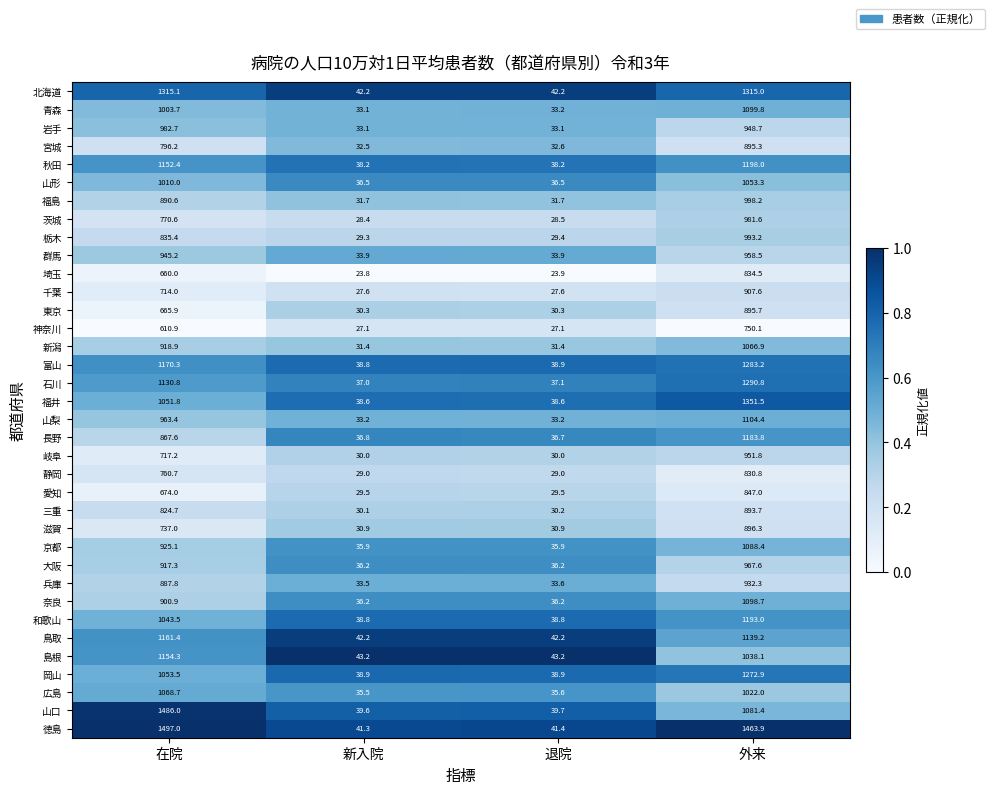

What is the total value across all series at 退院?

1235.4